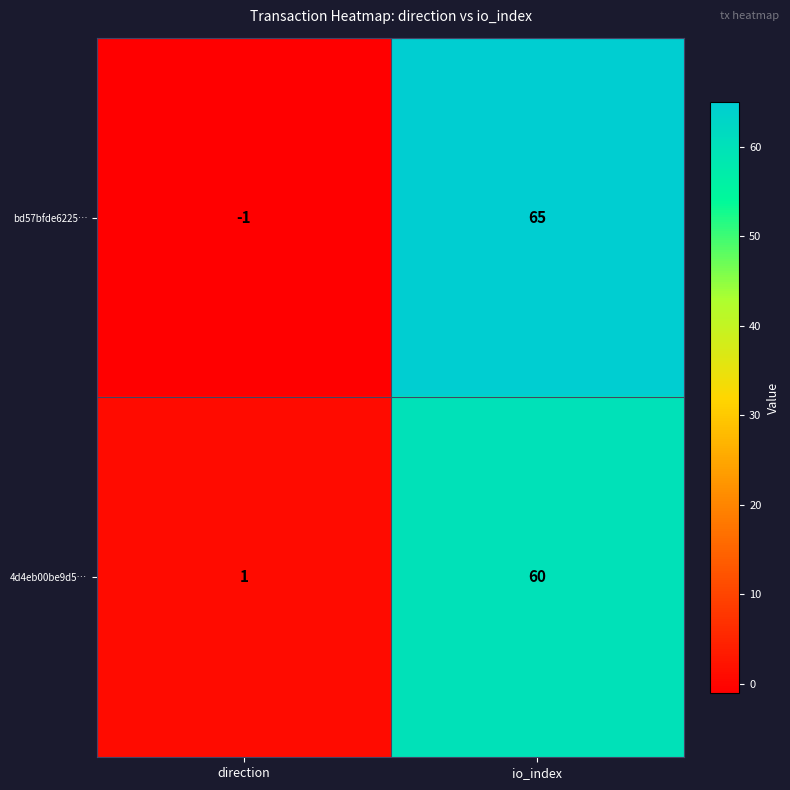

At io_index, list the series in order from smallest to largest.

4d4eb00be9d5…, bd57bfde6225…